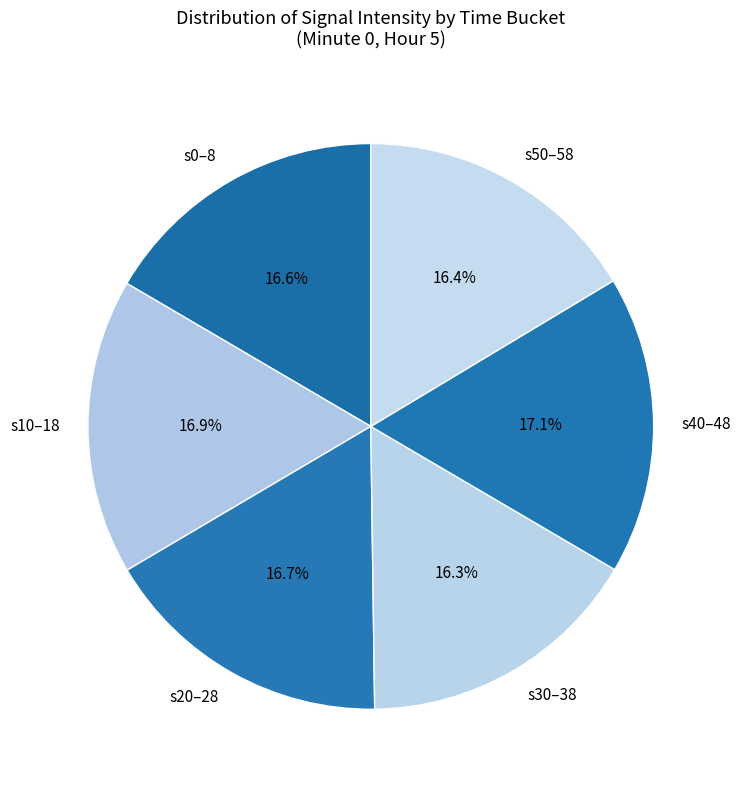

Is there any slice that represents more than half of the pie?

No